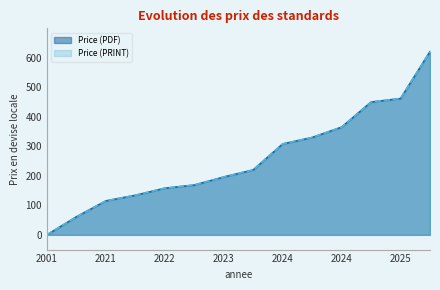

True or false: Price (PDF) and Price (PRINT) cross at least once.

False